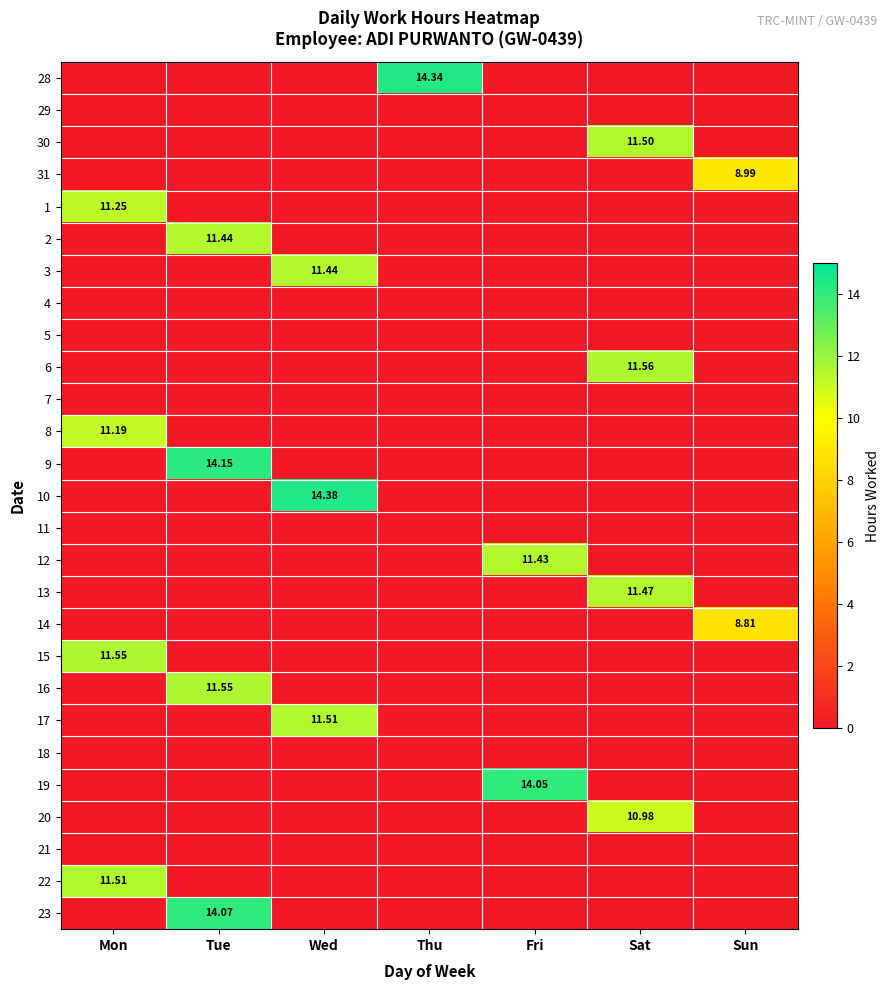

What is the greatest value displayed?

14.4